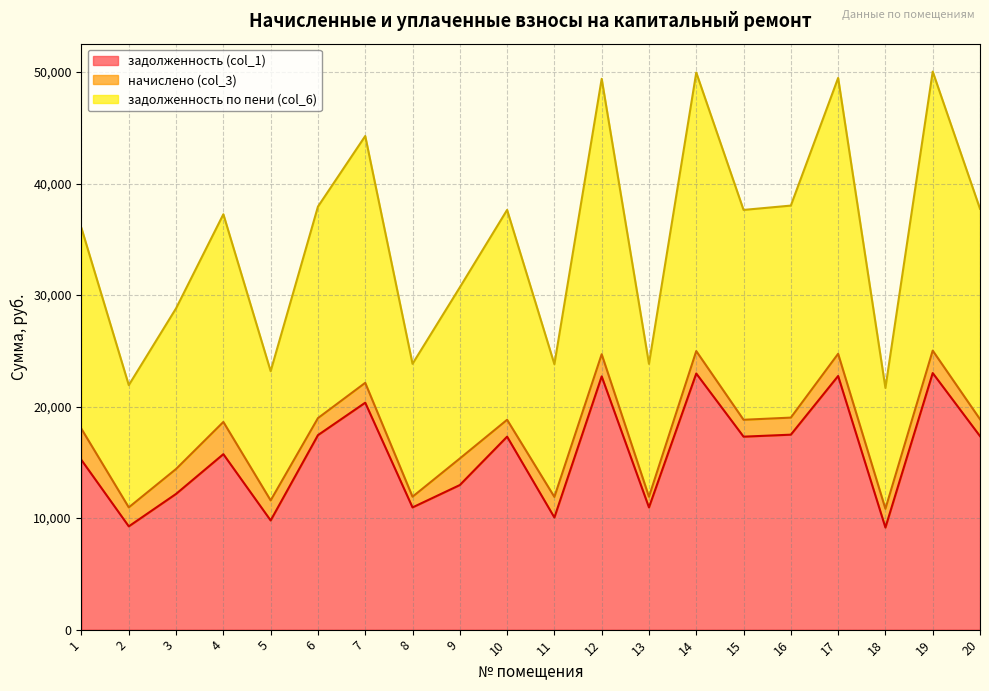

Which series has the largest range (max minus min)?

задолженность по пени (col_6)